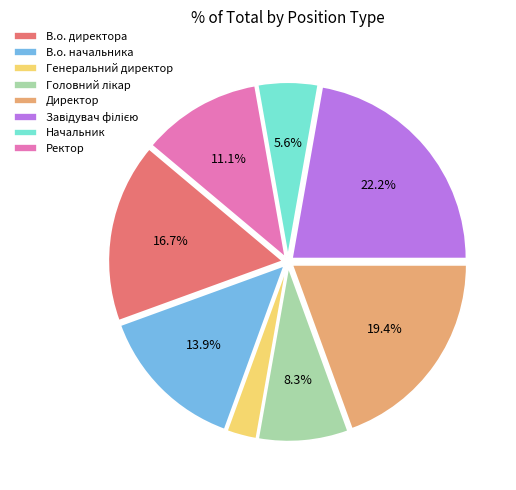

What is the smallest slice in the pie chart?

Генеральний директор